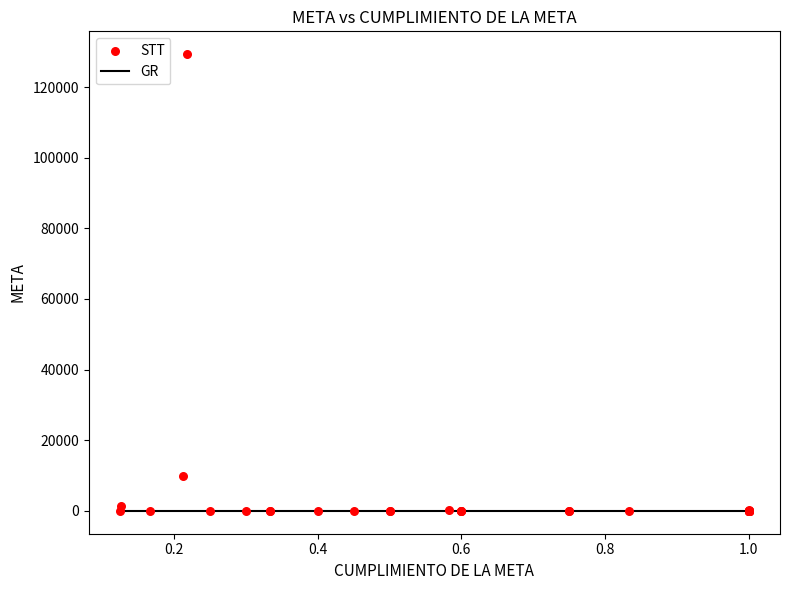

What Y value in the scatter plot is closest to 64650?

9976